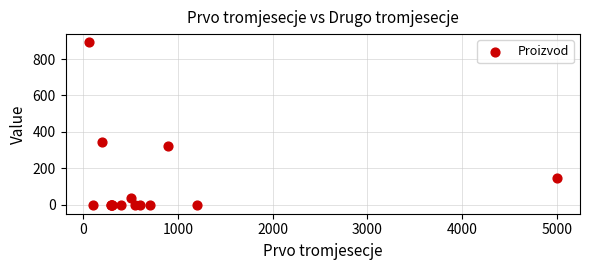

What Y value in the scatter plot is closest to 446?

346.8